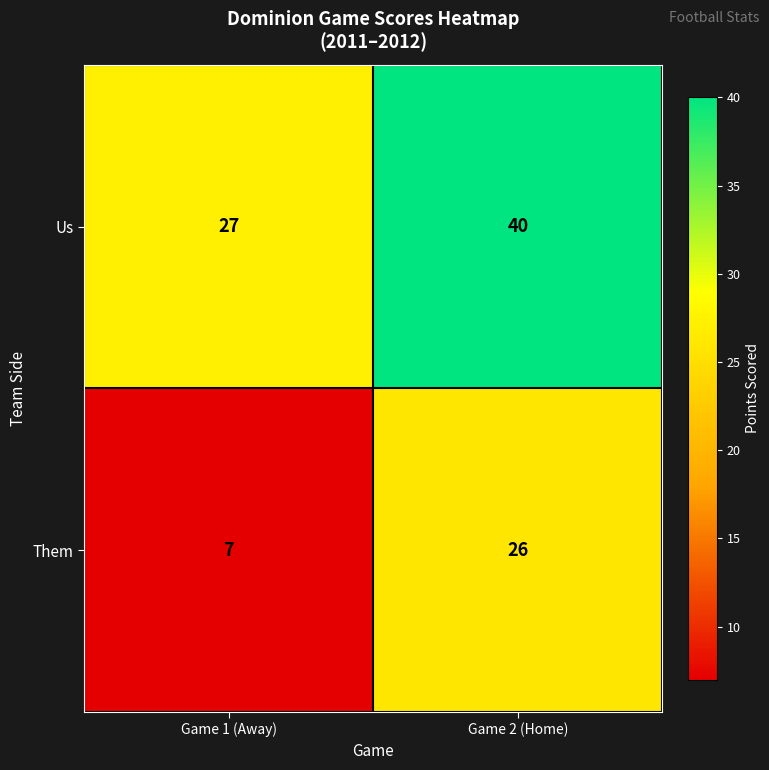

At which category does the chart reach its peak across all series?

Game 2 (Home)